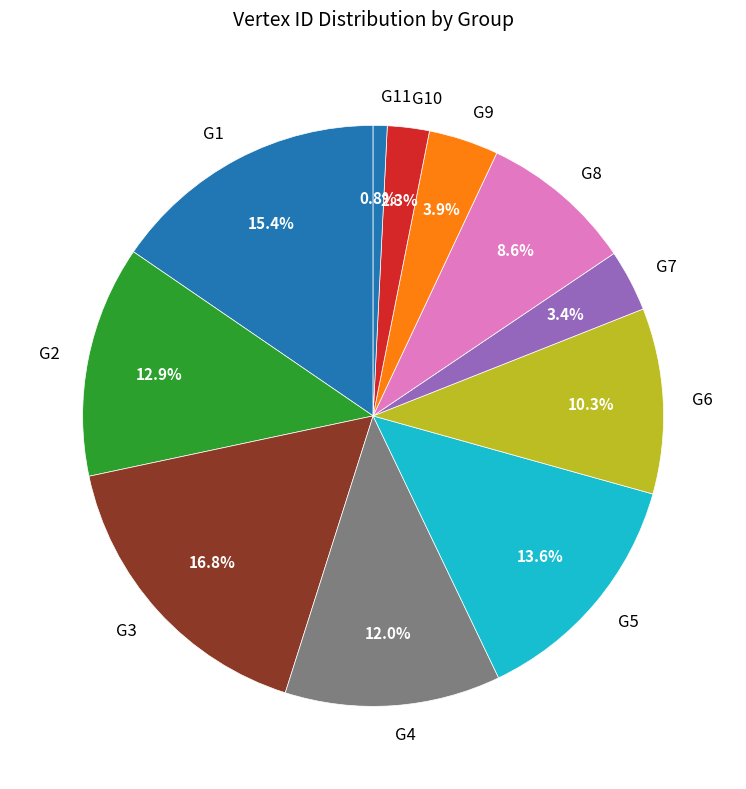

Does any single category account for the majority?

No